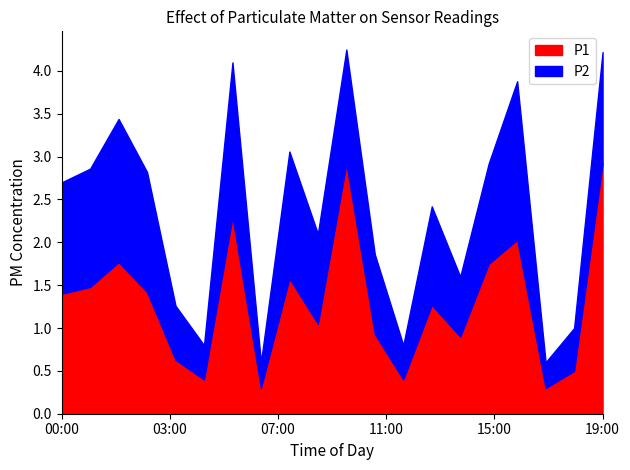

What is the sum of all P2 values?

21.0